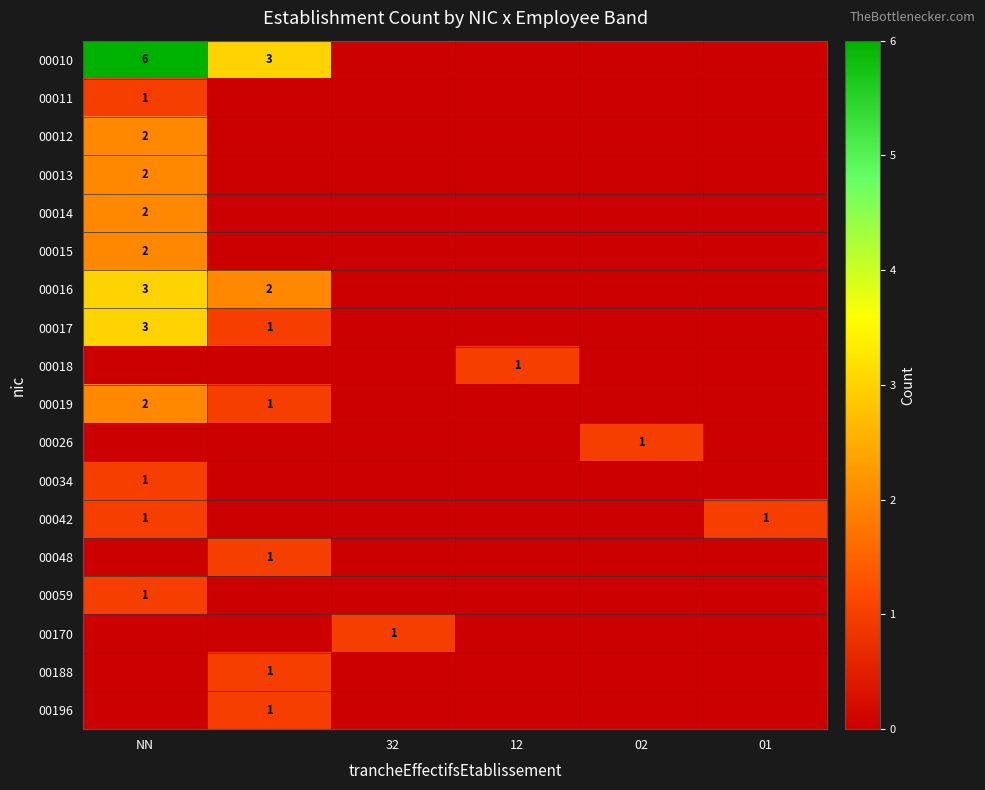

The 00014 series shows 1 at NN. True or false?

False